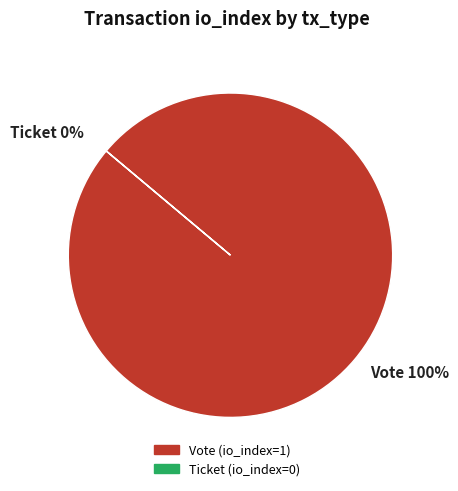

What is the largest slice in the pie chart?

Vote